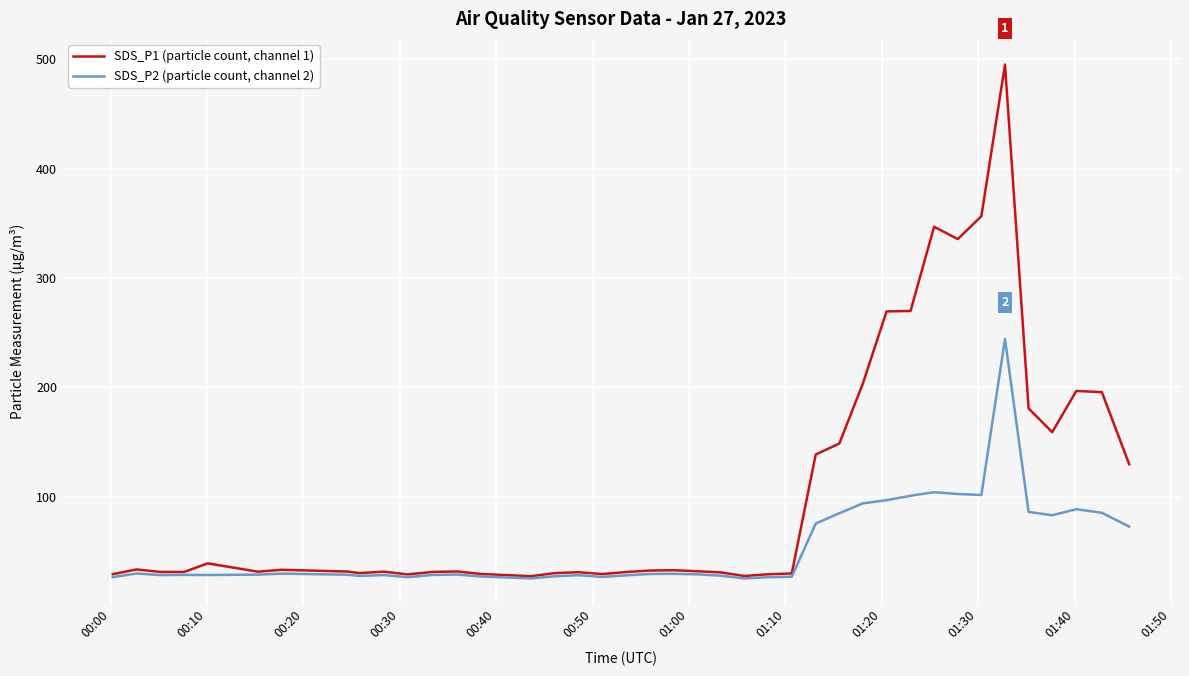

Which series has the largest total across all categories?

SDS_P1 (particle count, channel 1)